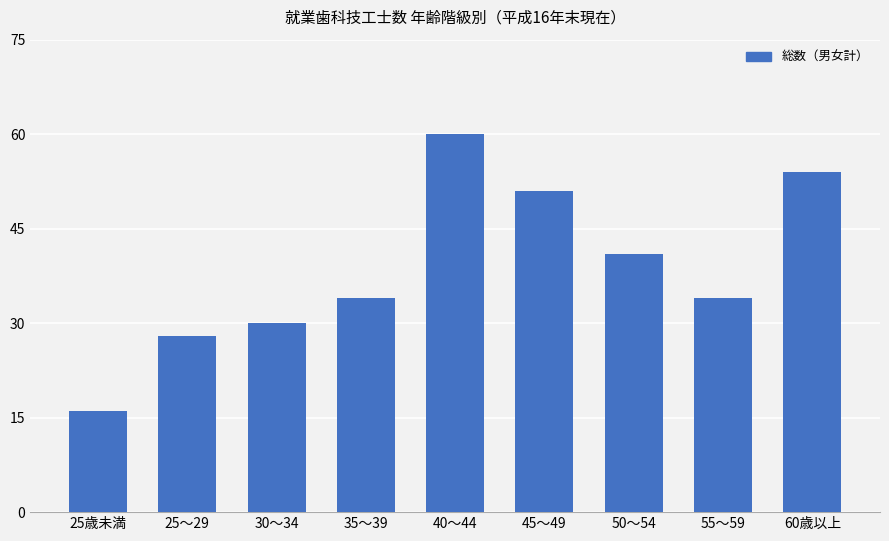

Does the chart contain any negative values?

No